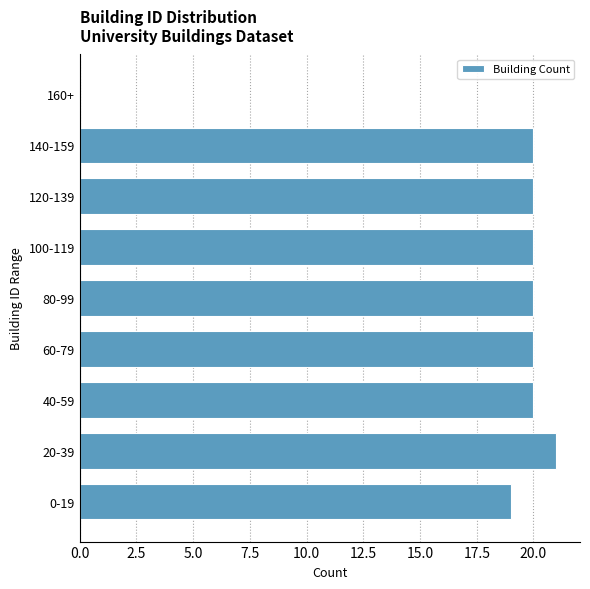

Reading bottom to top, what are all the values shown in this chart?

0-19=19	20-39=21	40-59=20	60-79=20	80-99=20	100-119=20	120-139=20	140-159=20	160+=0